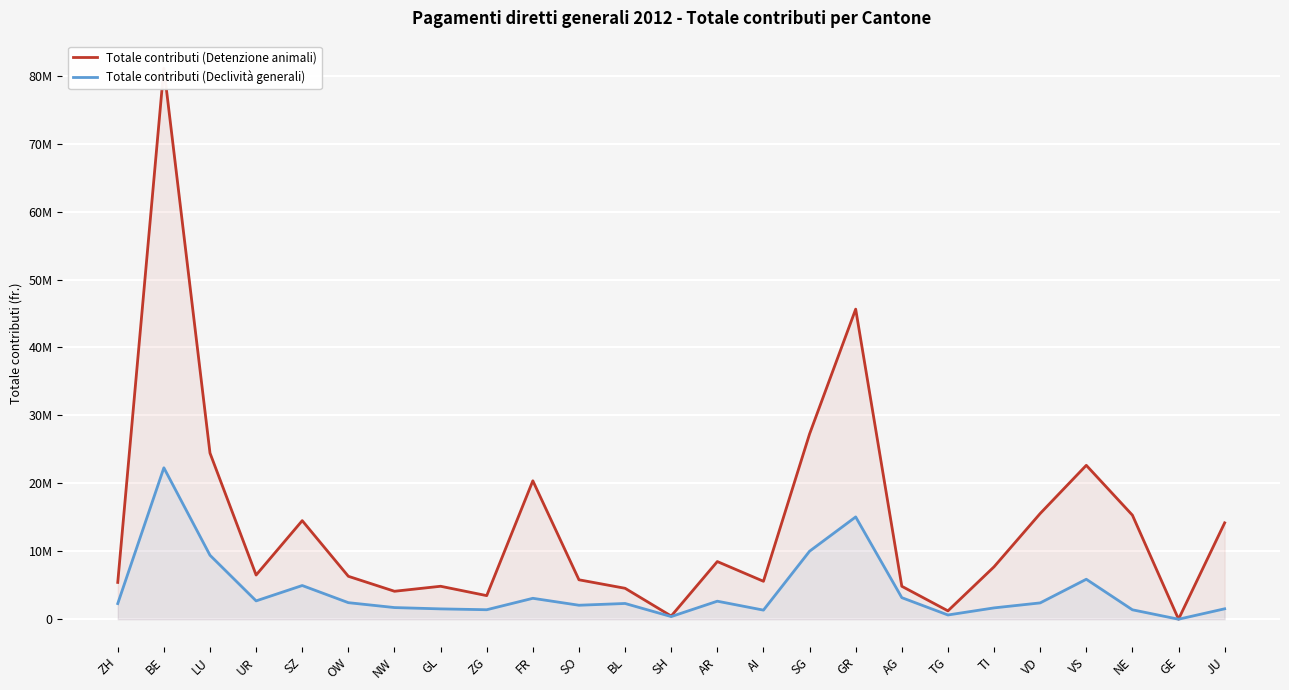

What is the difference between the maximum and minimum values in the Totale contributi (Detenzione animali) series?

81093644.0